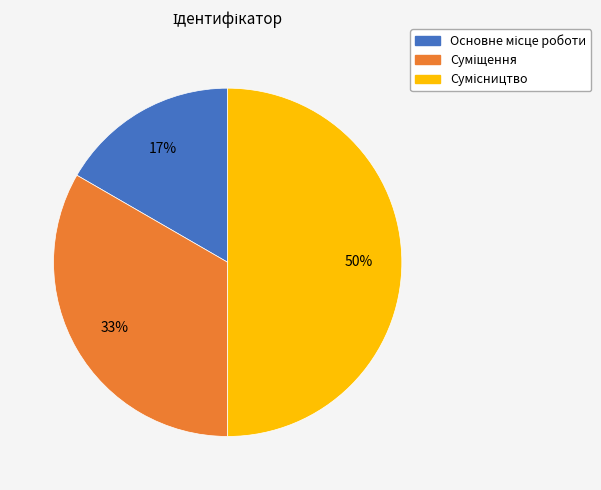

To the nearest percent, what is the average slice percentage?

33%